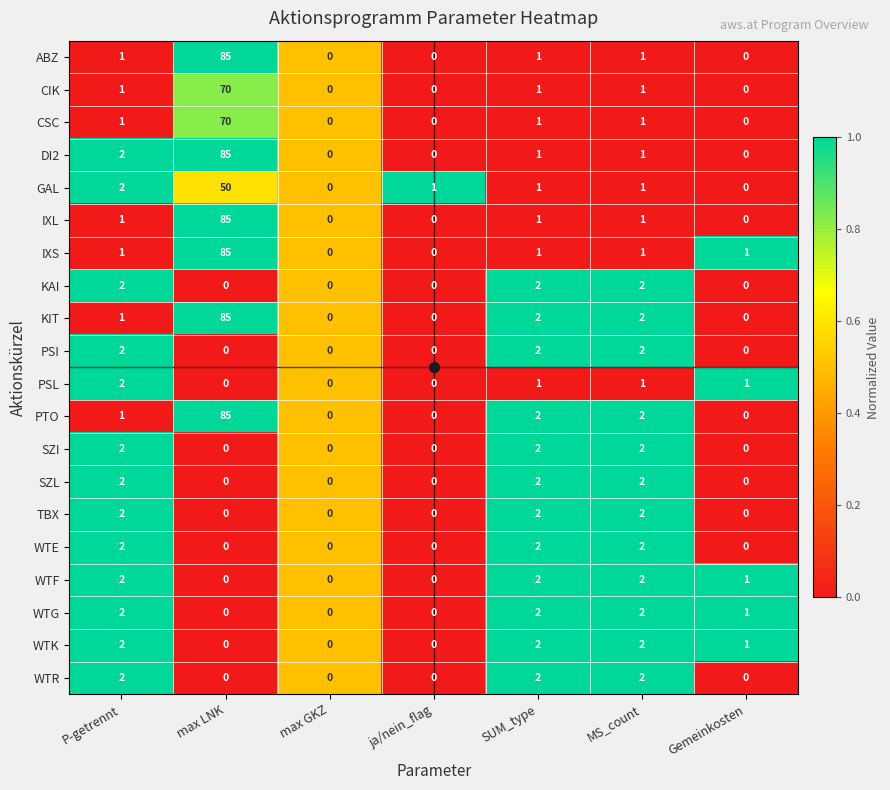

At which label does ABZ reach its peak?

max LNK